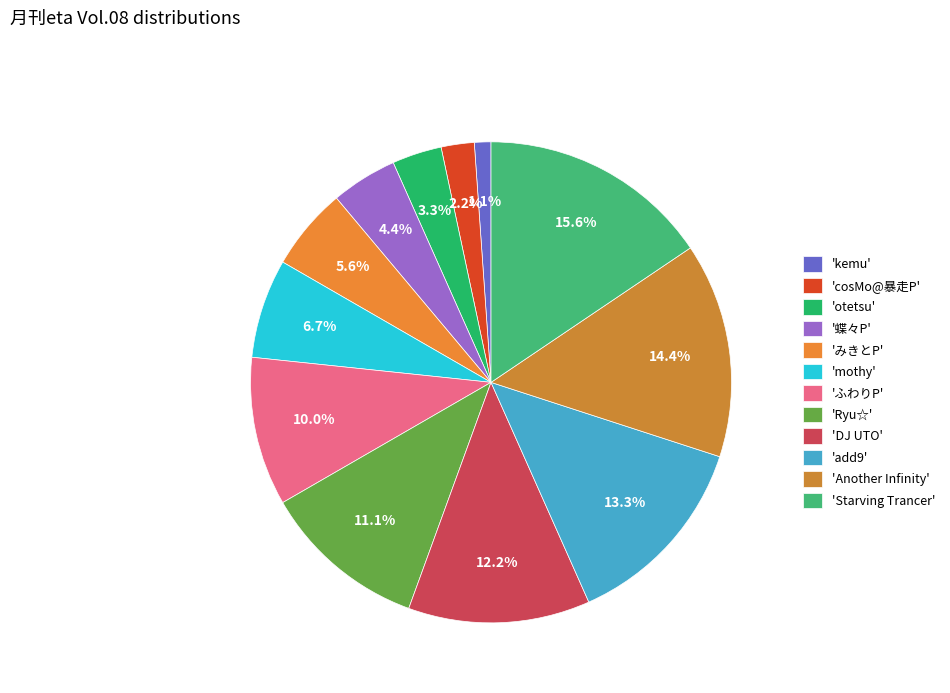

How many slices are in this pie chart?

12